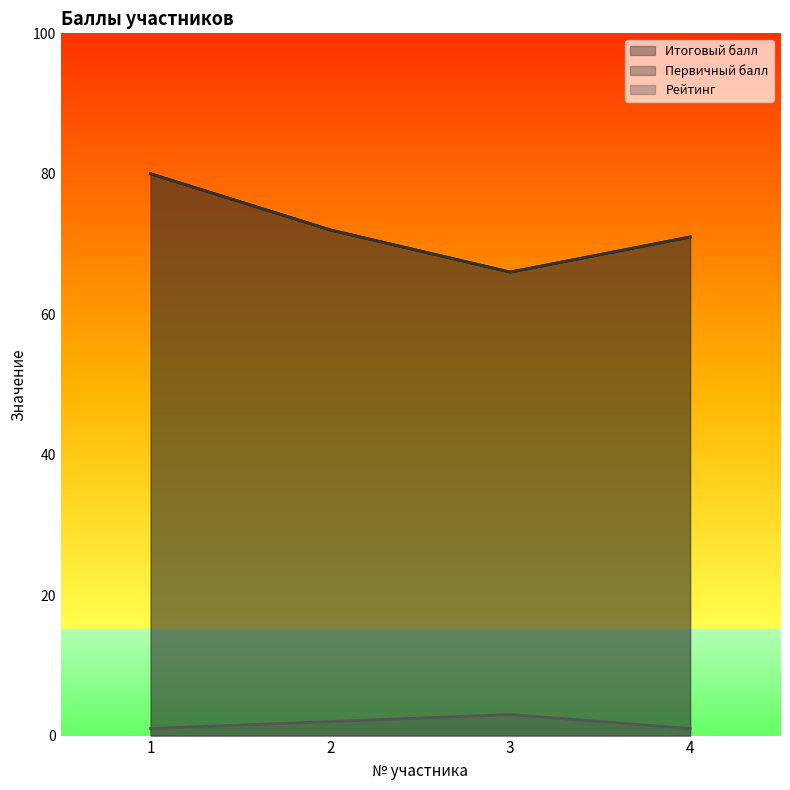

True or false: Первичный балл has a value of 42 at 4.

False